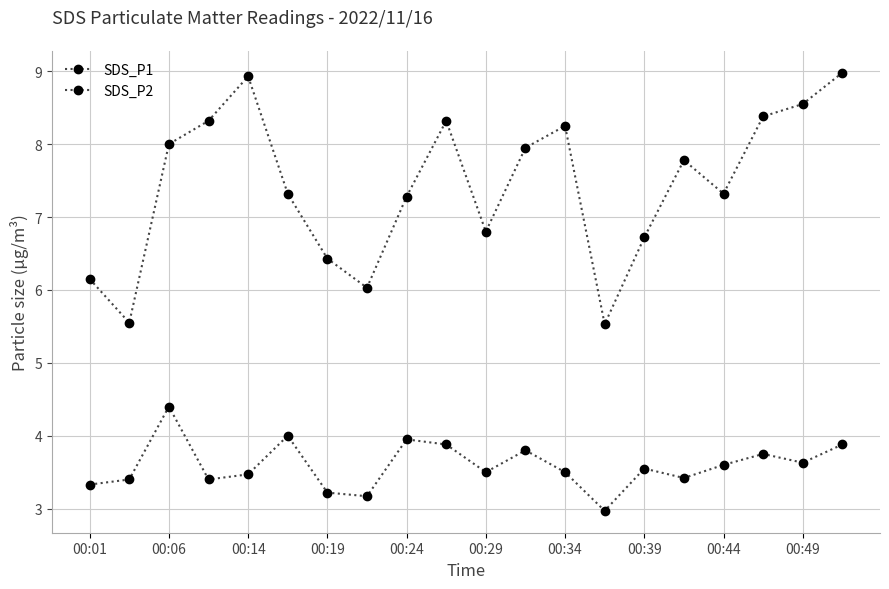

How many lines are shown in the chart?

2